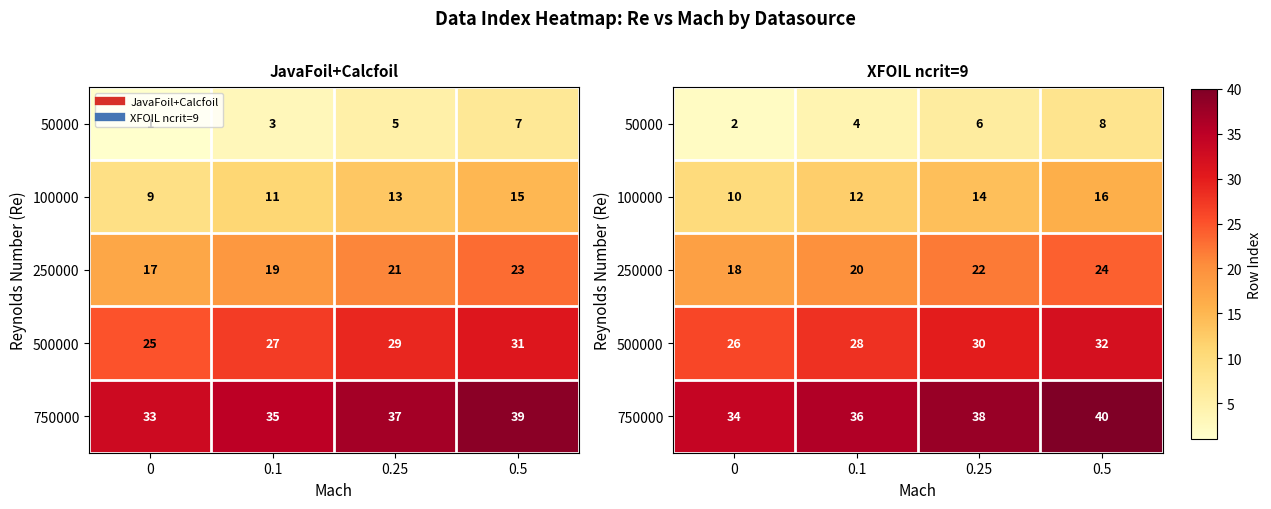

How many categories are shown in the chart?

4